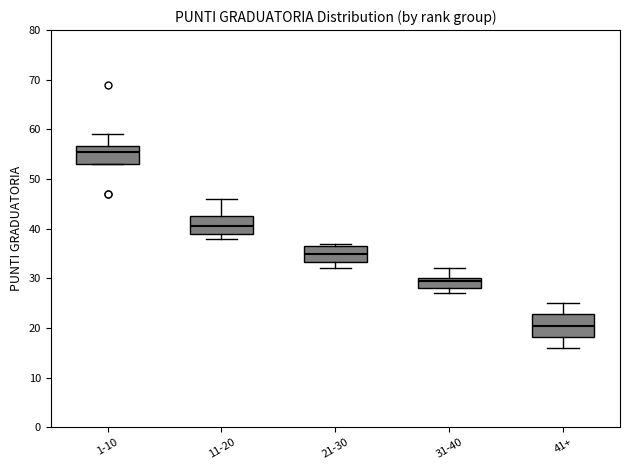

Reading left to right, transcribe this box plot: for each box, give where its median line is, the range the box spans, and where its two whiskers end, as read against the y-axis. The values are not printed on the chart, so give them approximately, as read against the axis.

1-10: median 56, box 53 to 57, whiskers 53 to 59
11-20: median 41, box 39 to 43, whiskers 38 to 46
21-30: median 35, box 33 to 37, whiskers 32 to 37 (just above the box's upper edge)
31-40: median 30 (just below the box's upper edge), box 28 to 30, whiskers 27 to 32
41+: median 21, box 18 to 23, whiskers 16 to 25